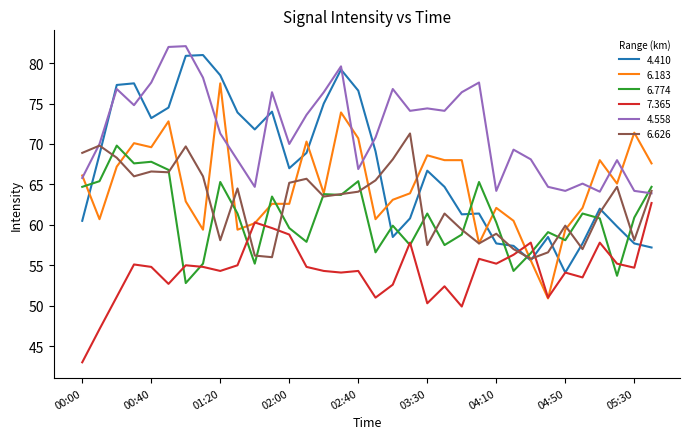

True or false: 6.774 and 4.410 cross at least once.

True